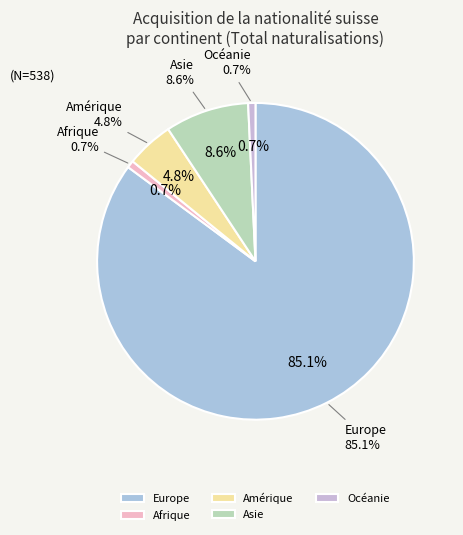

The Amérique slice represents 14% of the pie. True or false?

False